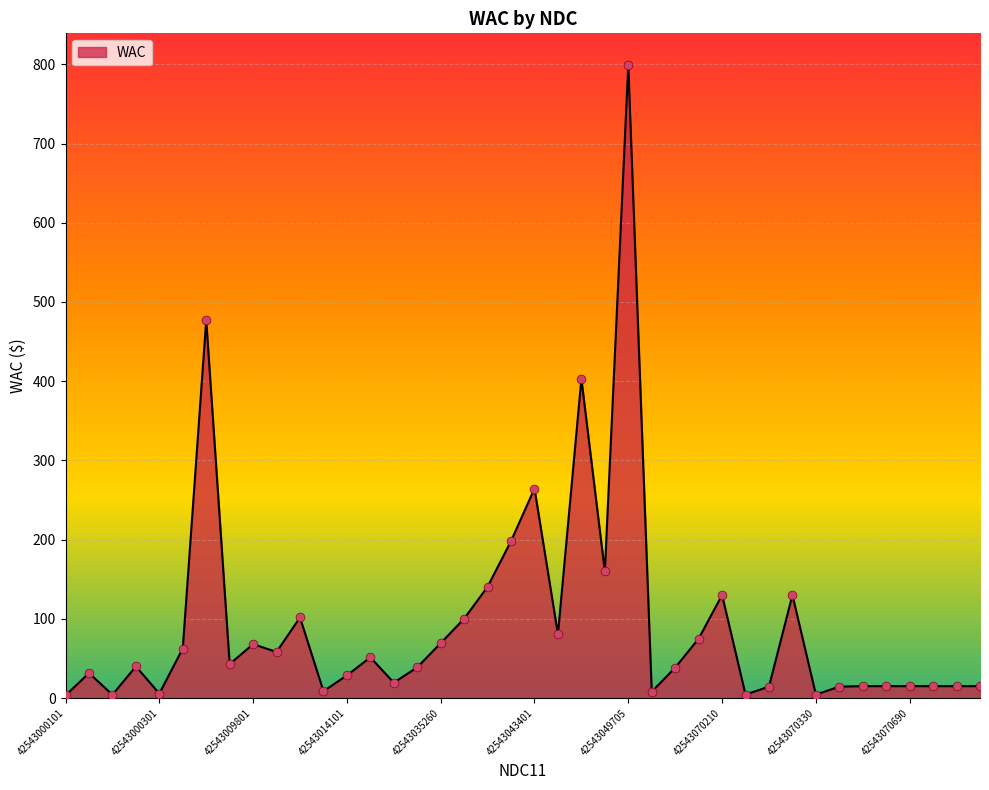

What is the greatest value displayed?

799.1